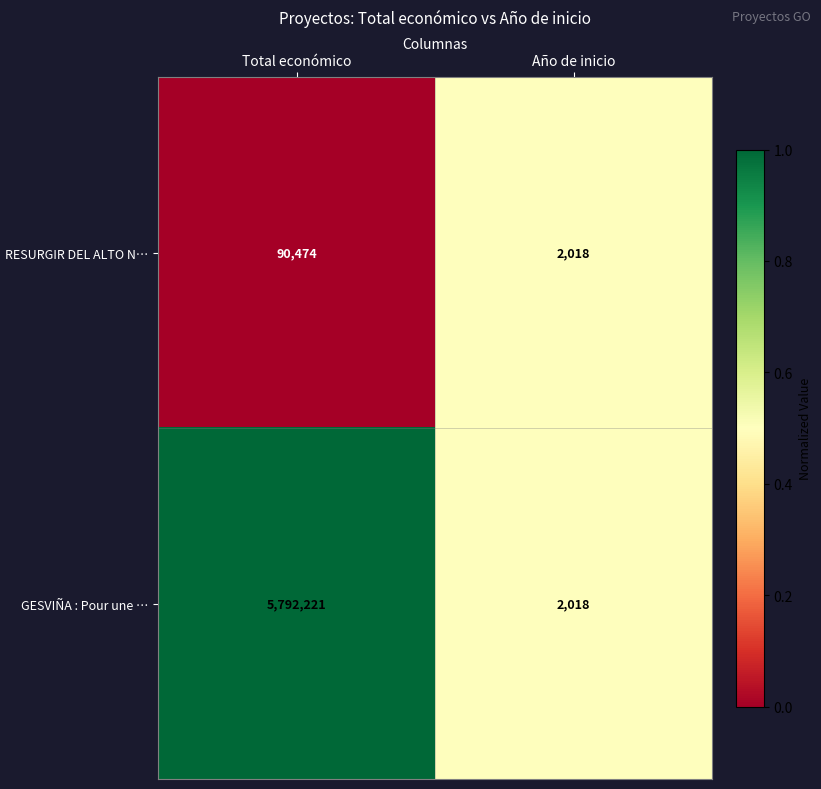

List the series in order of their peak value, highest first.

GESVIÑA : Pour une …, RESURGIR DEL ALTO N…